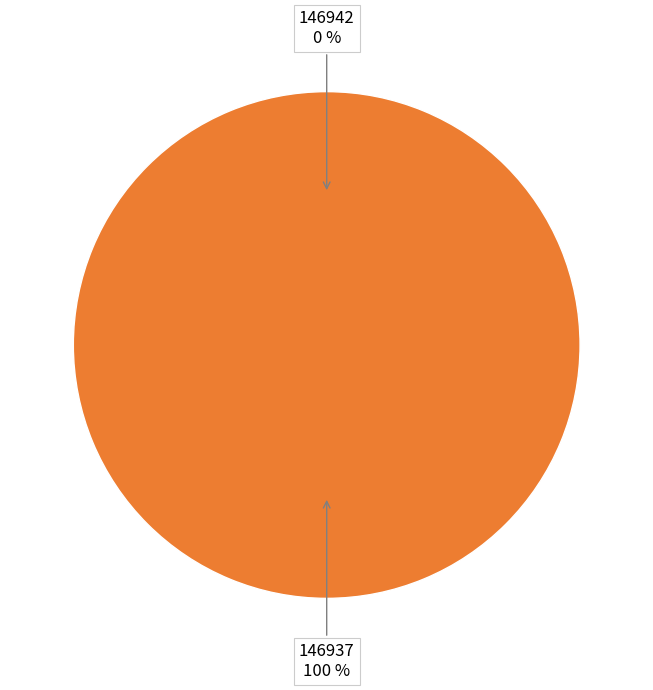

How many segments does this pie chart have?

2